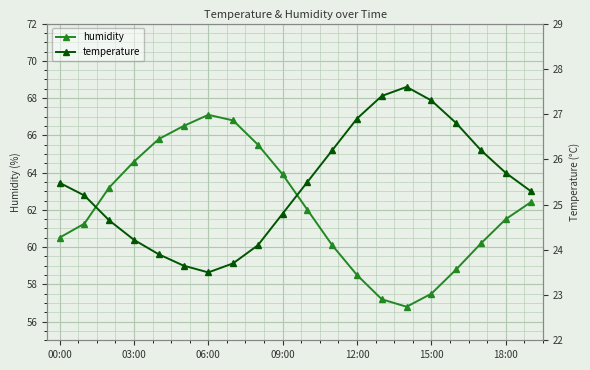

At 13, list the series in order from smallest to largest.

temperature, humidity